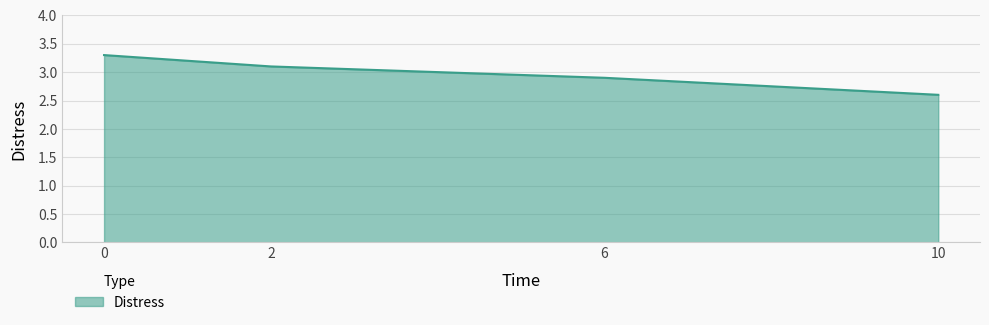

How many values are between 2 and 3?

2